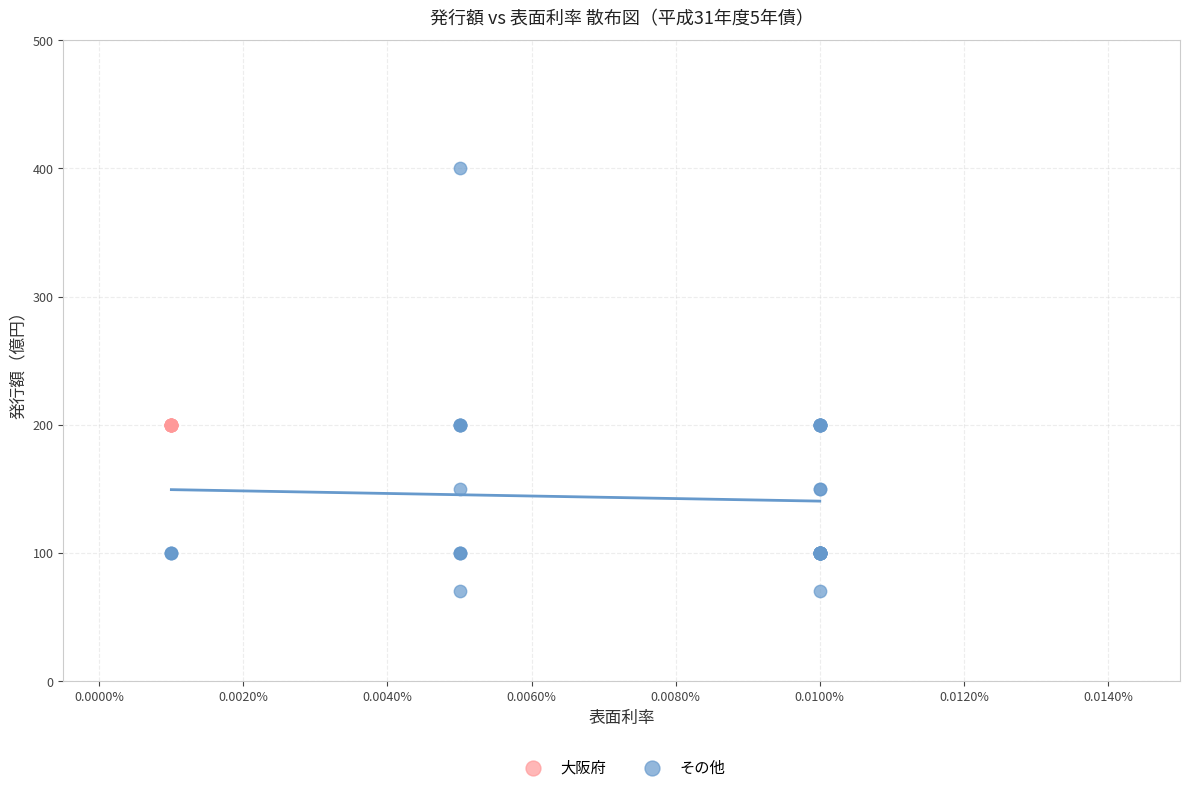

Which series contains the highest Y value?

その他